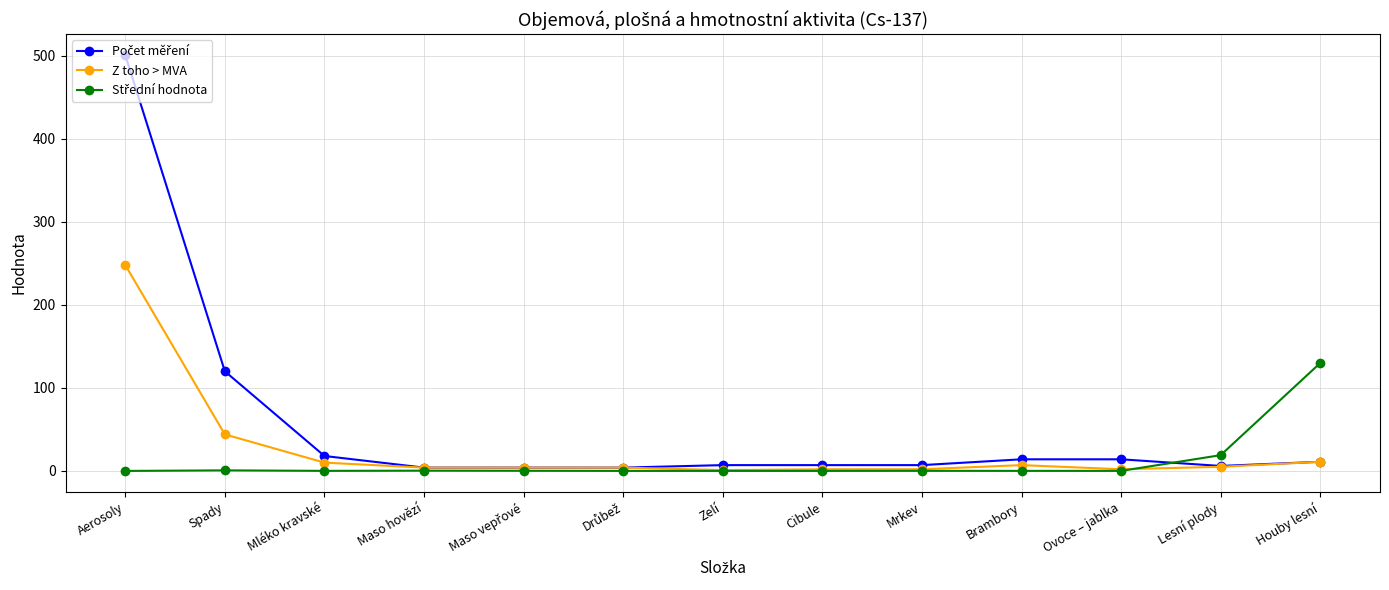

The value of Z toho > MVA at Aerosoly is 391.3. True or false?

False